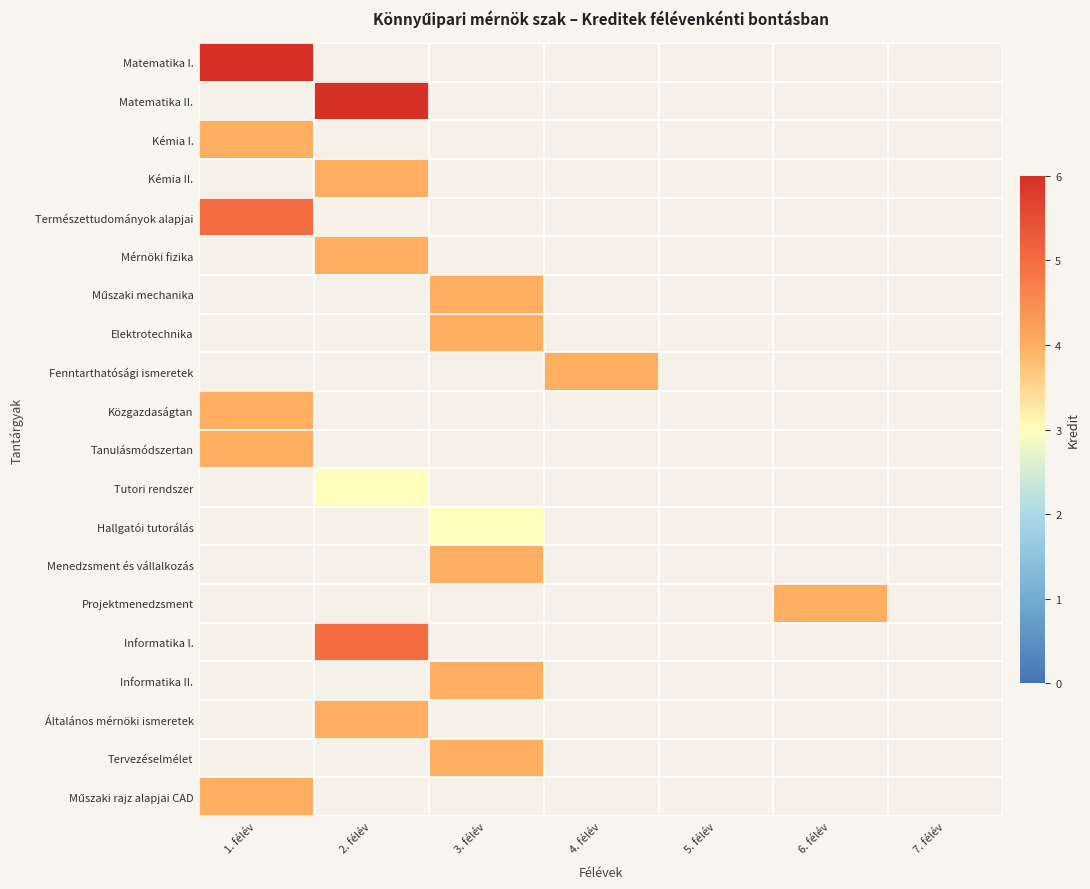

What is the smallest value displayed?

3.0